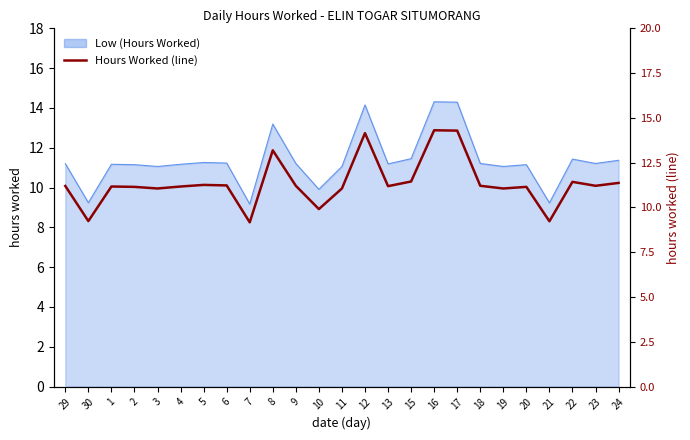

Which category has the lowest value across all series?

7